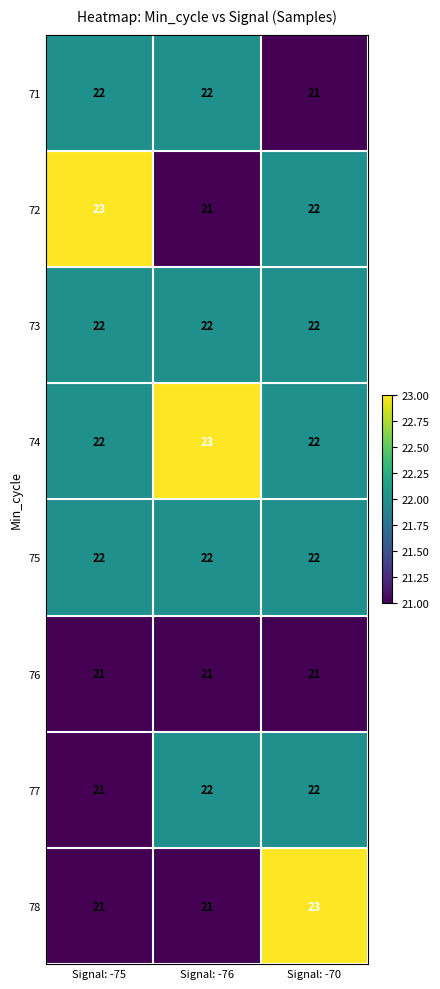

What is the highest value of the 74 series?

23